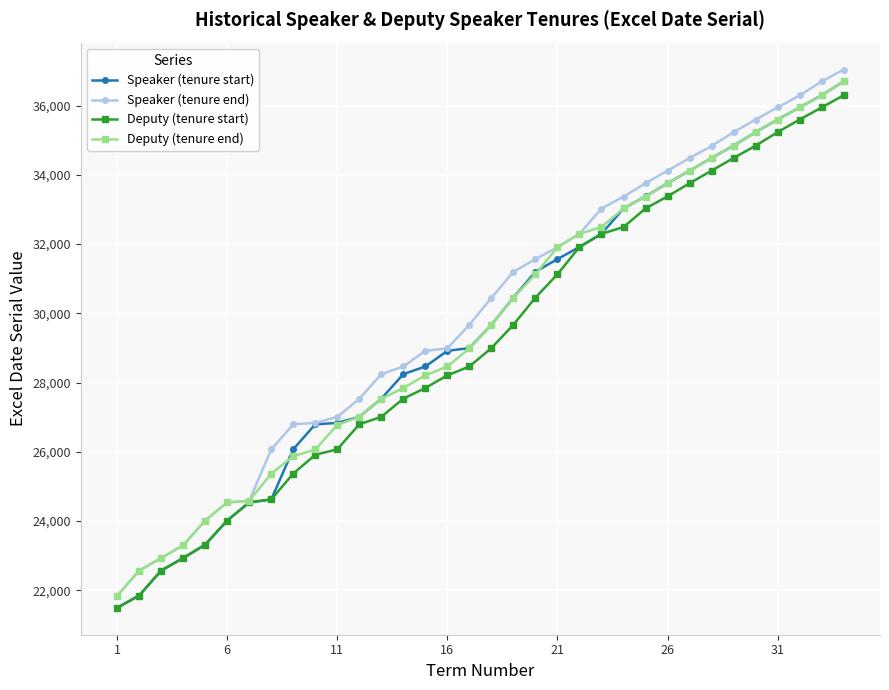

Which series has the widest spread of values?

Speaker (tenure start)